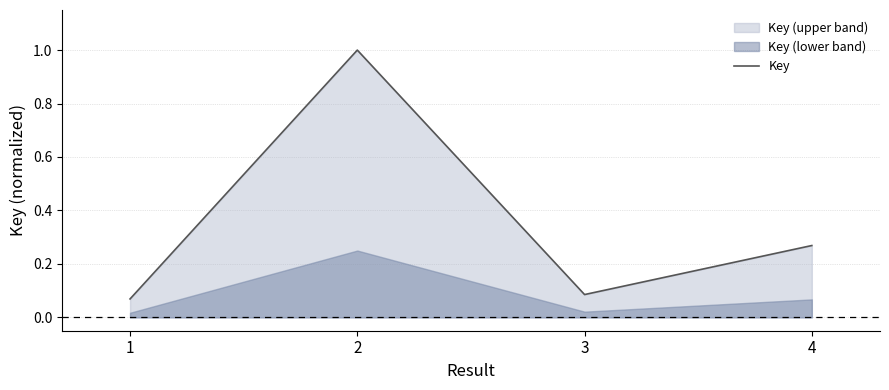

What is the greatest value displayed?

1.0